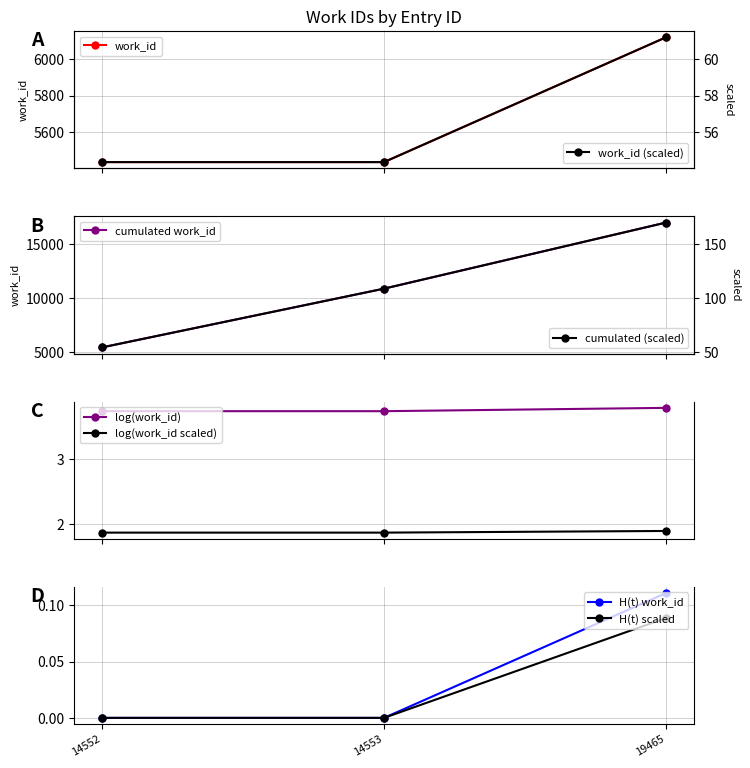

What is the difference between the maximum and second lowest values?

0.1